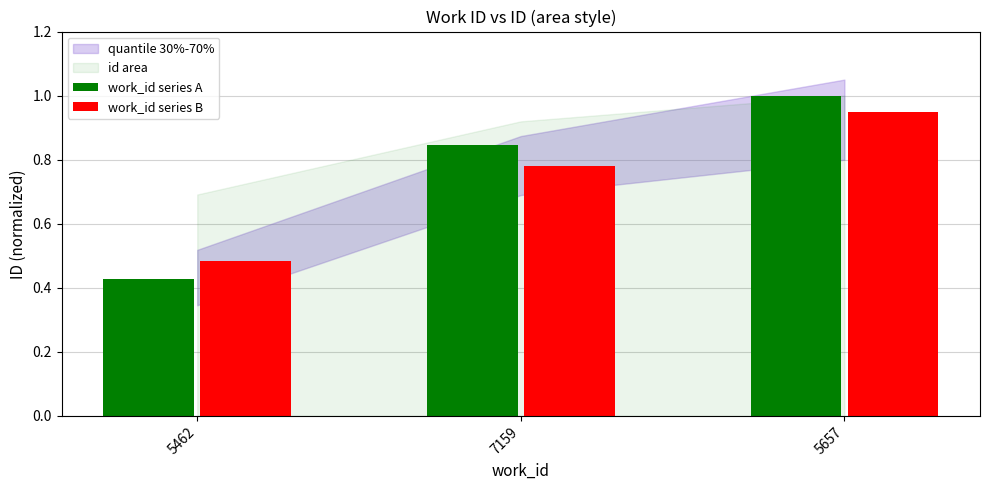

Is it true that work_id series A equals 0.3 at 7159?

False